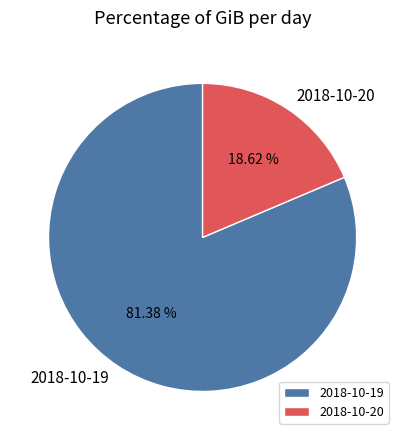

Which has a higher value, 2018-10-19 or 2018-10-20?

2018-10-19